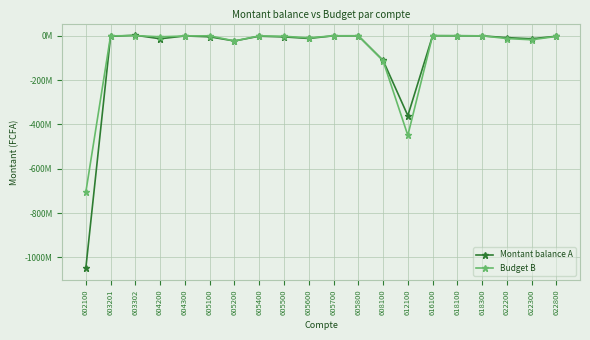

Reading left to right, extract all data points from this chart.

Montant balance A: 602100=-1050044019.2	603201=-3113660.0	603302=2073111.7	604200=-13951933.6	604300=-1258400.0	605100=-5125173.9	605200=-23936680.9	605400=-2397588.6	605500=-5538445.0	605600=-12585514.7	605700=-555500.0	605800=-462027.5	608100=-111421304.5	612100=-360793797.1	616100=-95557.0	618100=-337150.0	618300=-754407.5	622200=-8979850.0	622300=-13992000.0	622800=-2475284.9
Budget B: 602100=-706639538.2	603201=-909840.1	603302=385667.0	604200=-5023960.7	604300=-1526767.8	605100=-461584.9	605200=-23894892.8	605400=-1013203.2	605500=-2774702.9	605600=-9742008.8	605700=-638527.9	605800=-566860.2	608100=-113086077.2	612100=-449706305.8	616100=-4123.4	618100=-223568.8	618300=-751965.7	622200=-12922176.4	622300=-18508944.3	622800=-3280466.5